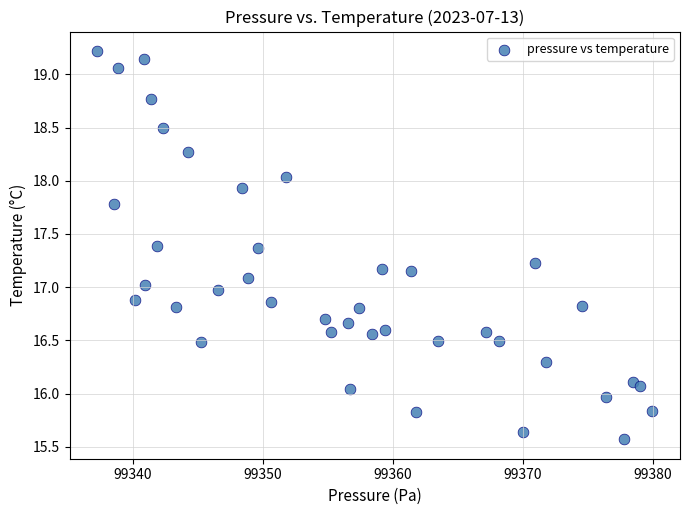

What is the range of X values (max minus min)?

42.7